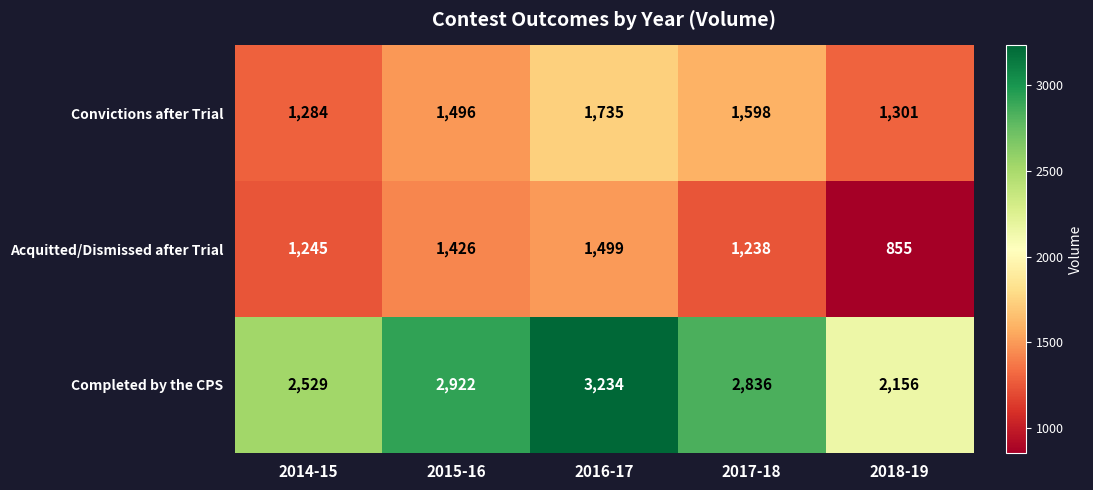

The value of Acquitted/Dismissed after Trial at 2018-19 is 855. True or false?

True